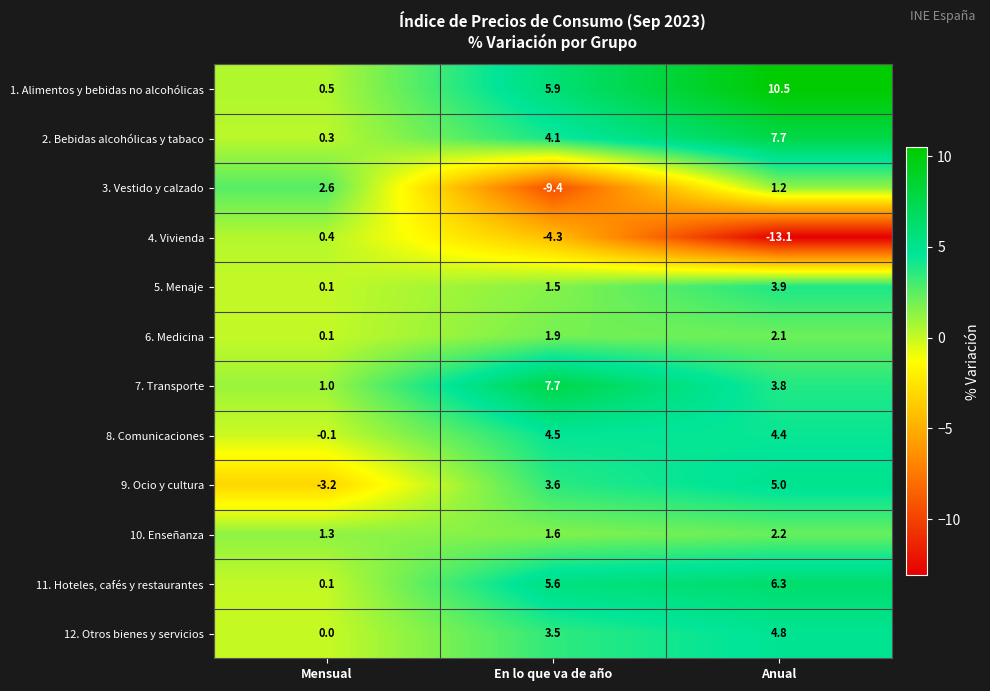

What value does the 9. Ocio y cultura series have at Anual?

5.0